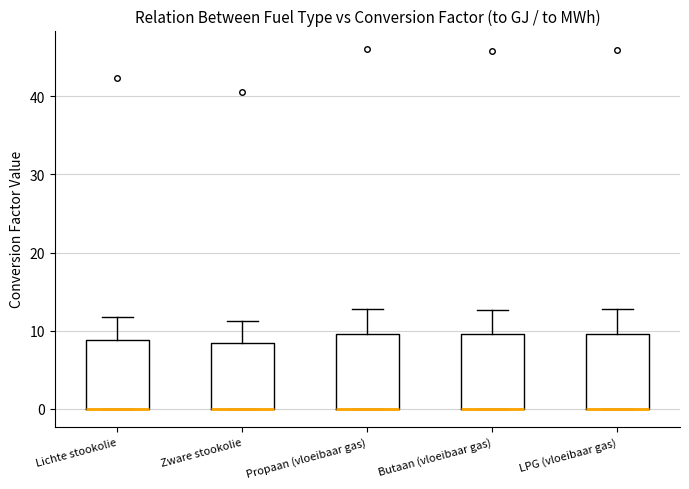

Where is the upper edge of the box for Butaan (vloeibaar gas) on the y-axis? The values are not printed on the chart, so give them approximately, as read against the axis.

10